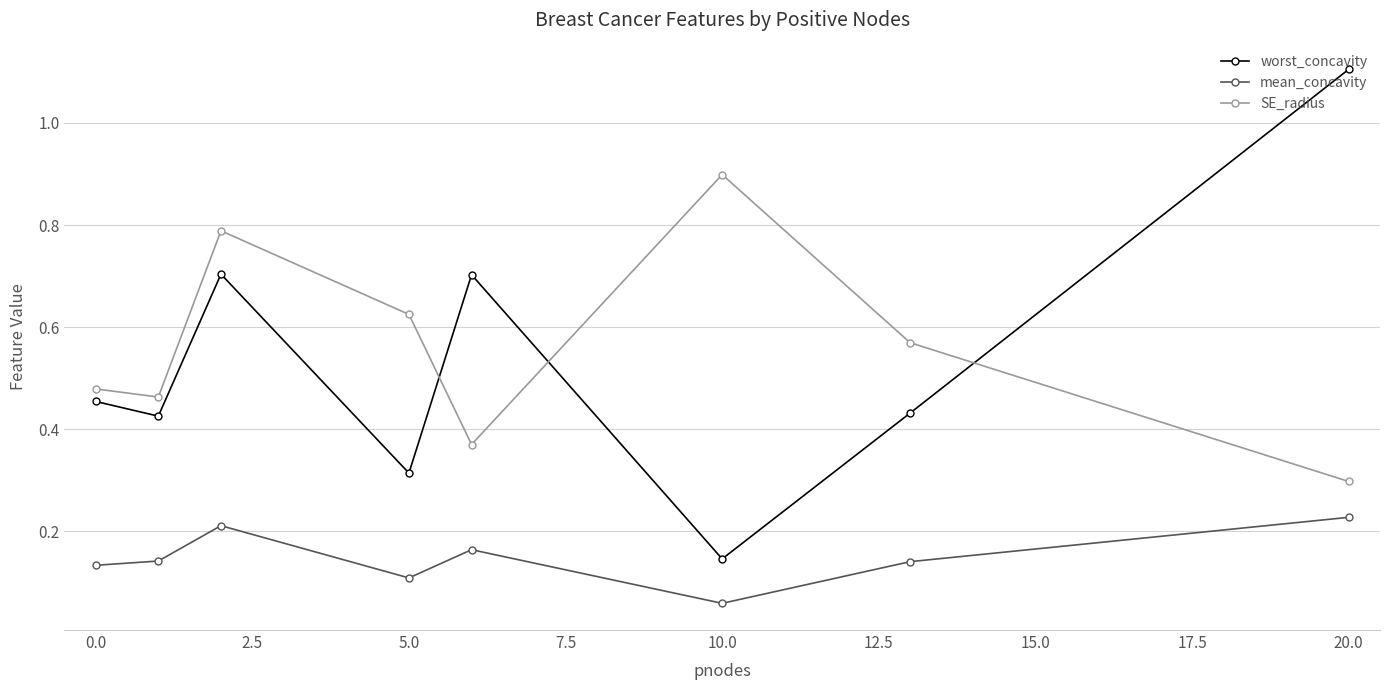

True or false: worst_concavity and SE_radius cross at least once.

True